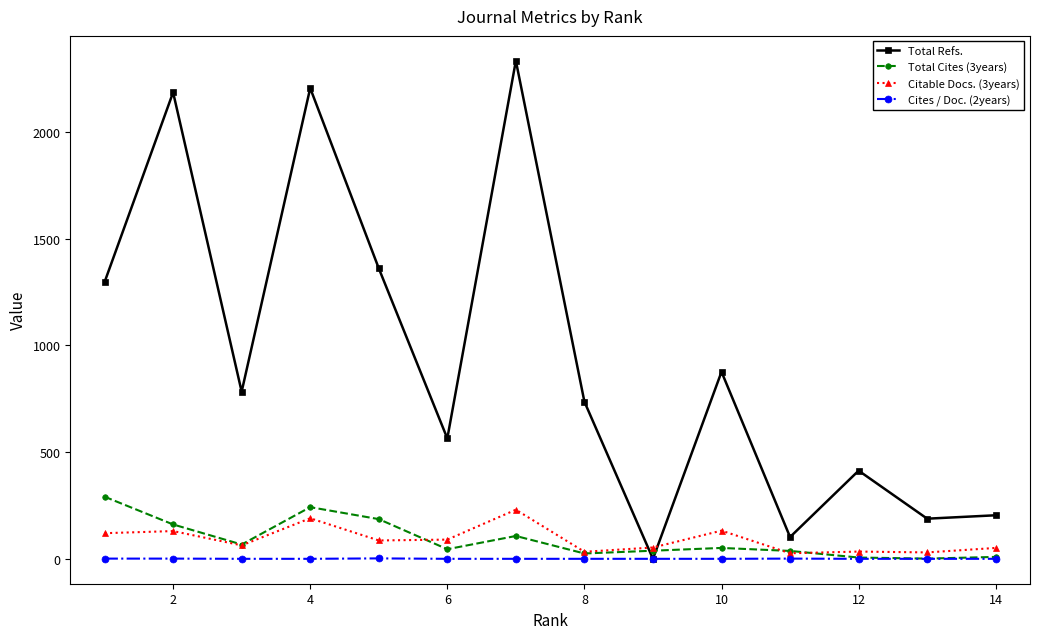

Which series has the largest total across all categories?

Total Refs.